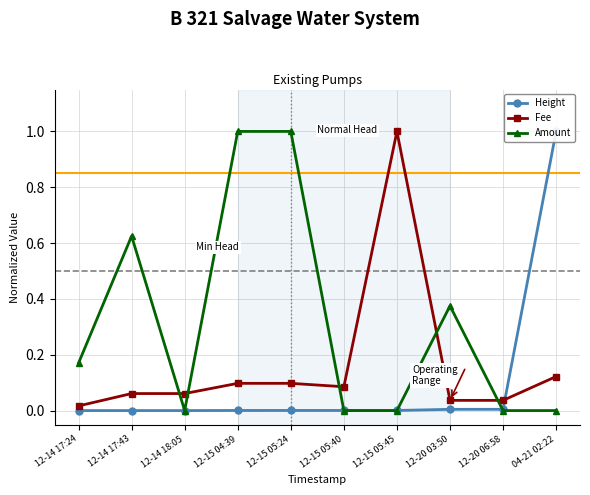

At how many categories does at least one series exceed 0?

10